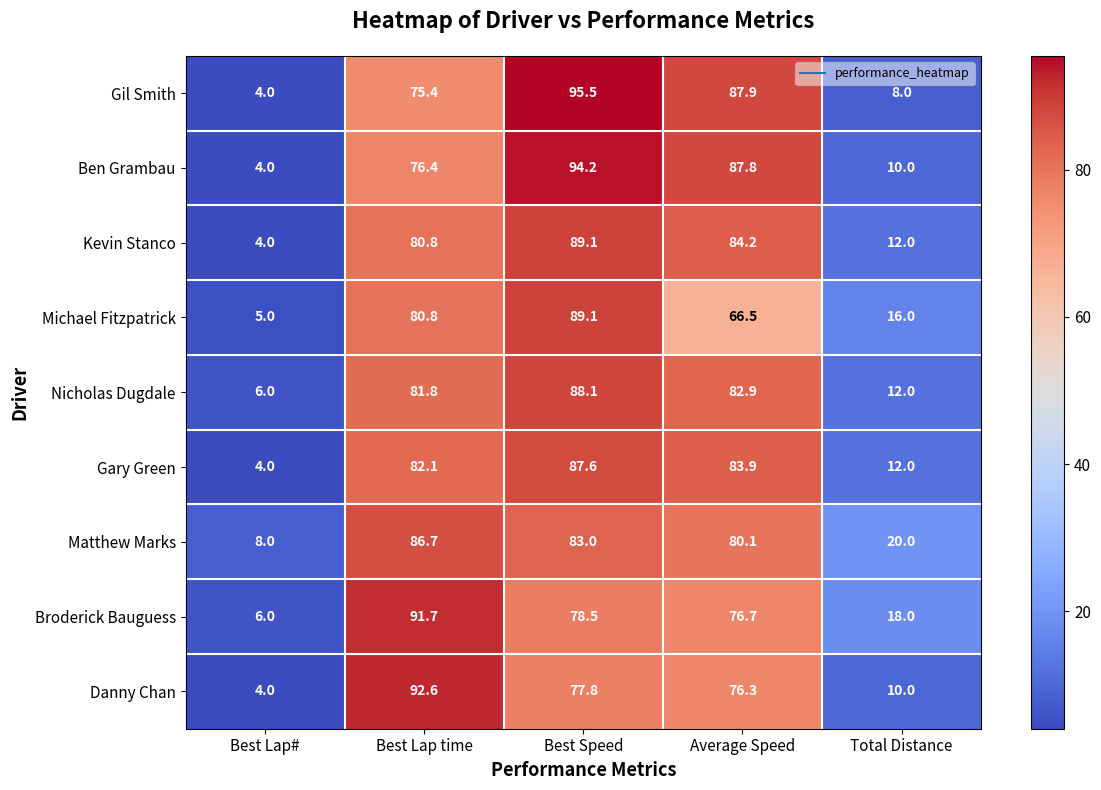

How many data points does each series have?

5